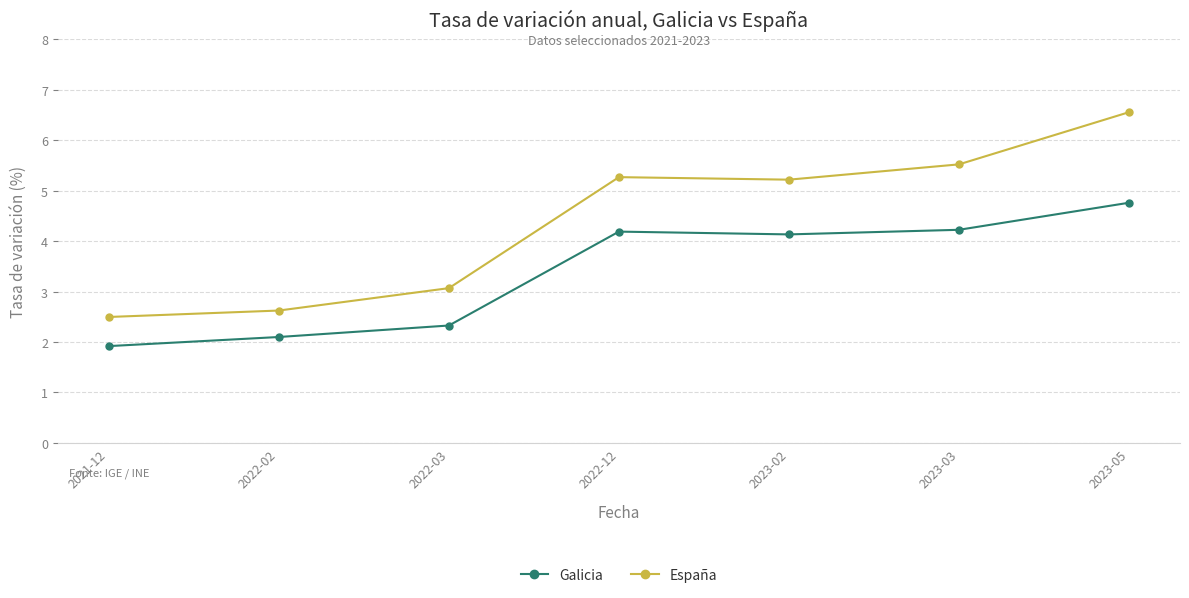

How many lines are shown in the chart?

2